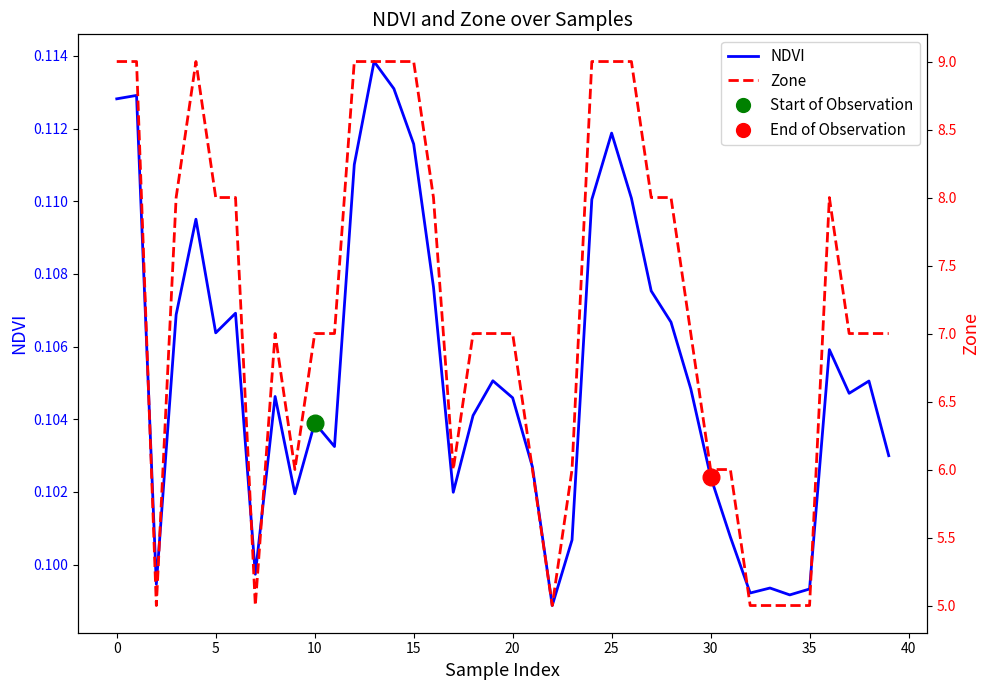

Does the chart have visible grid lines?

No